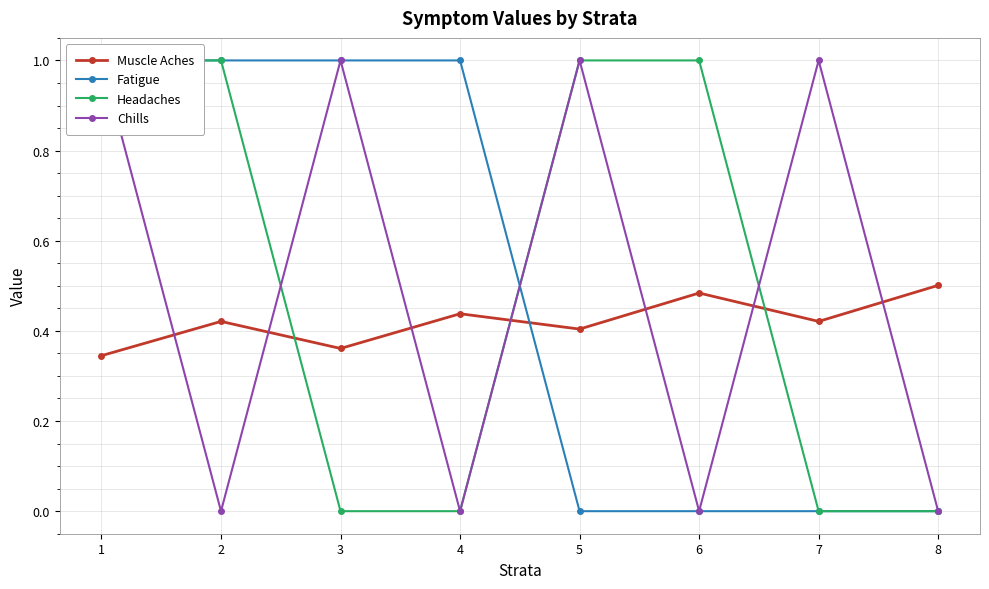

What is the sum of the Muscle Aches values at 1 and 2?

0.8